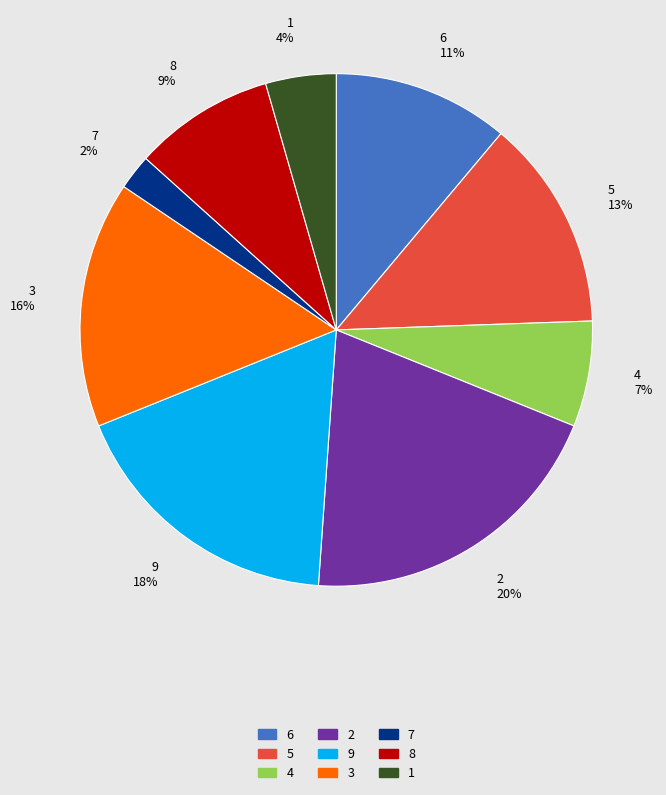

Rank the categories by value from highest to lowest.

2, 9, 3, 5, 6, 8, 4, 1, 7